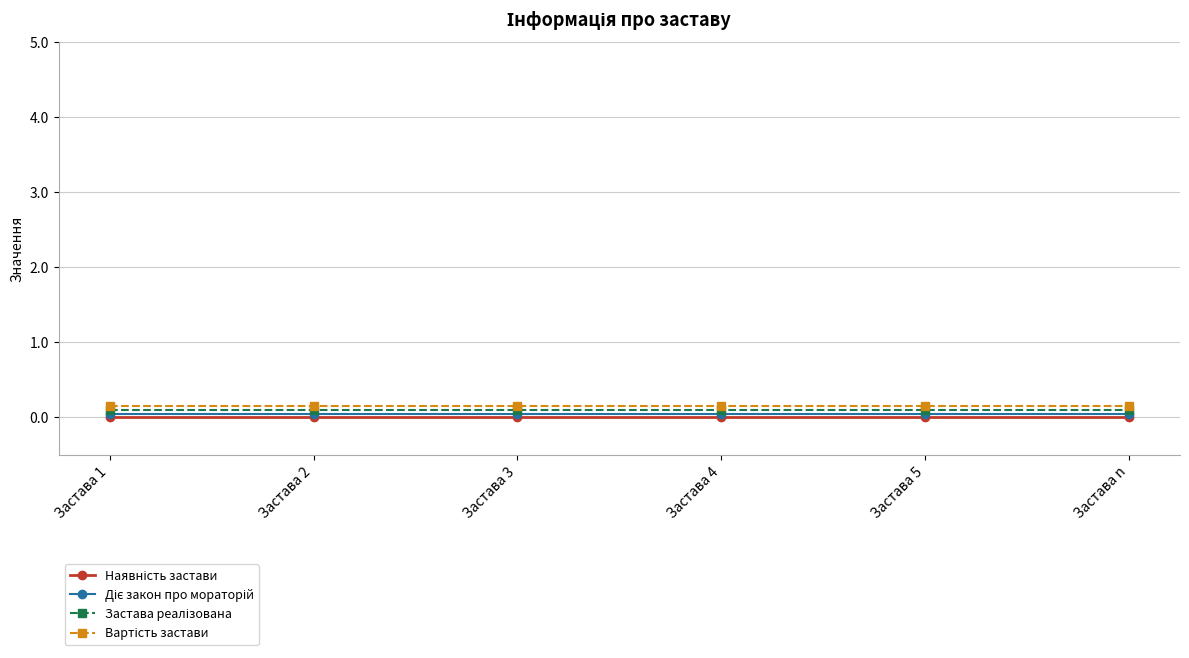

At how many categories does at least one series exceed 0?

6